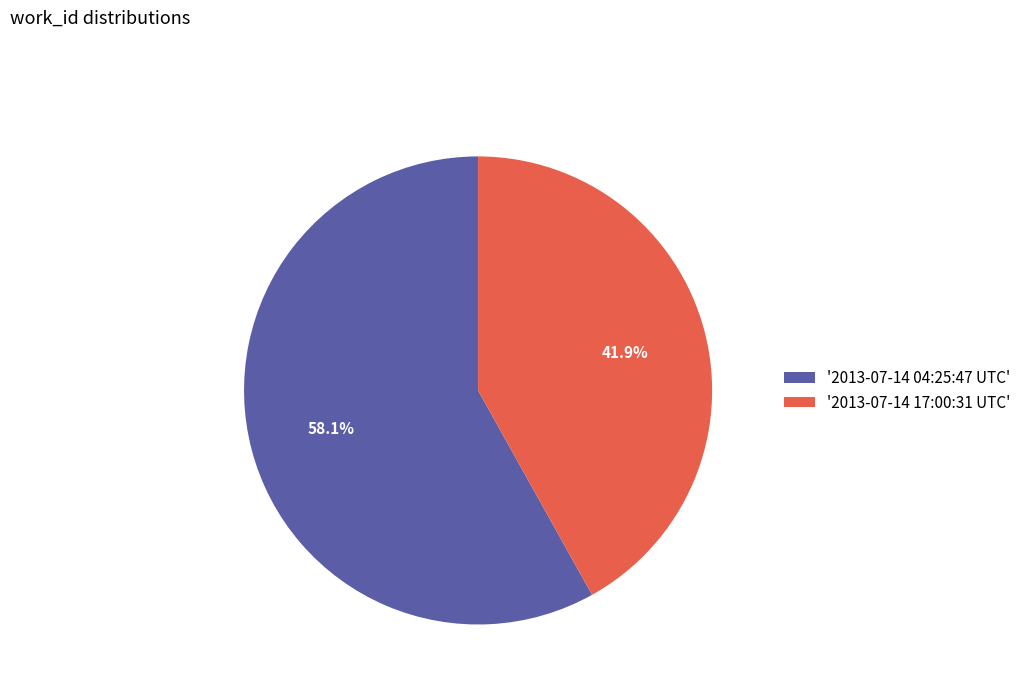

Is the sum of '2013-07-14 04:25:47 UTC' and '2013-07-14 17:00:31 UTC' greater than half?

Yes